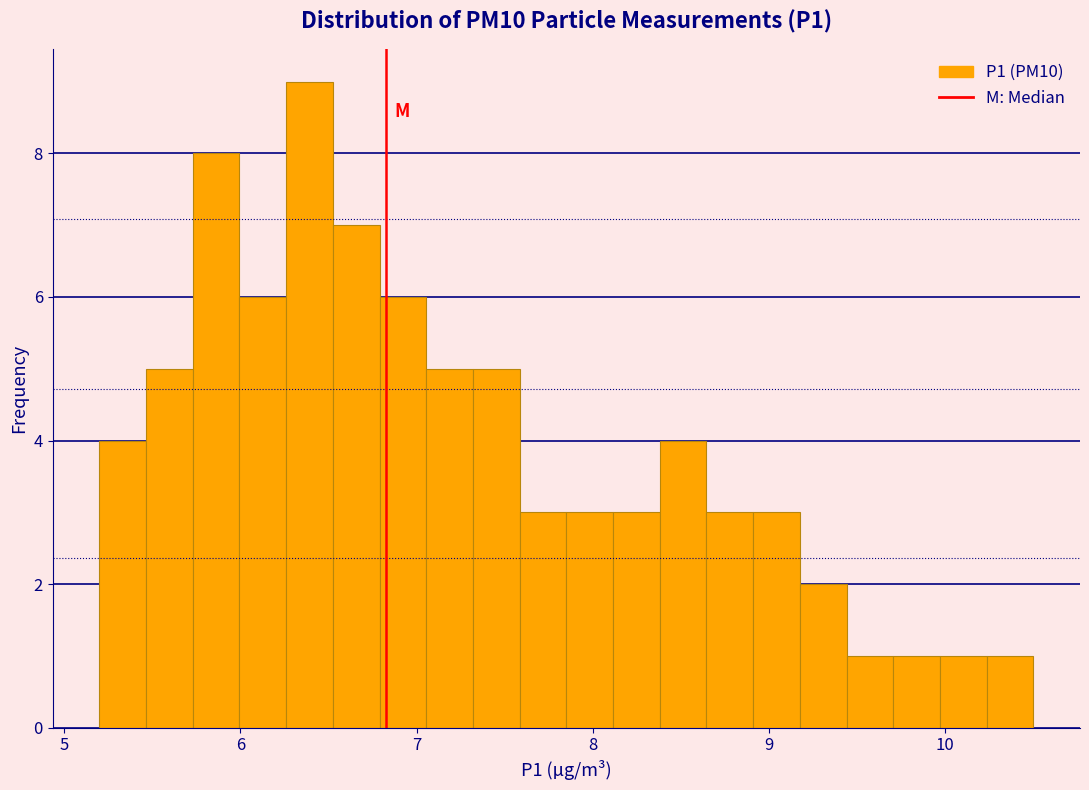

Around what value on the x-axis is the tallest bar? Give the approximate position of its centre, as read against the axis.

6.4